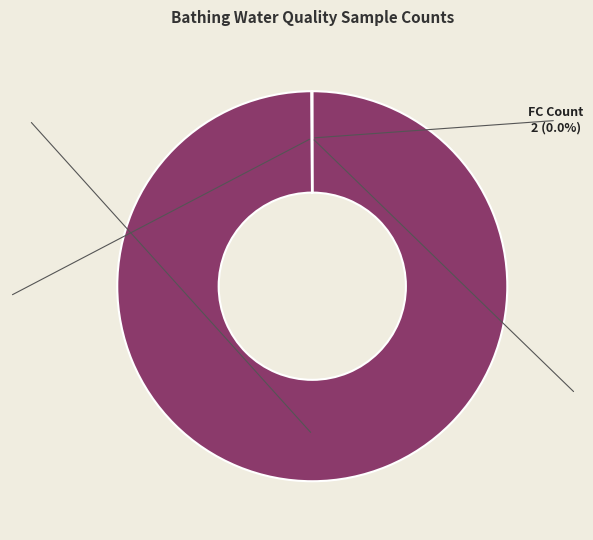

Does any single category account for the majority?

Yes